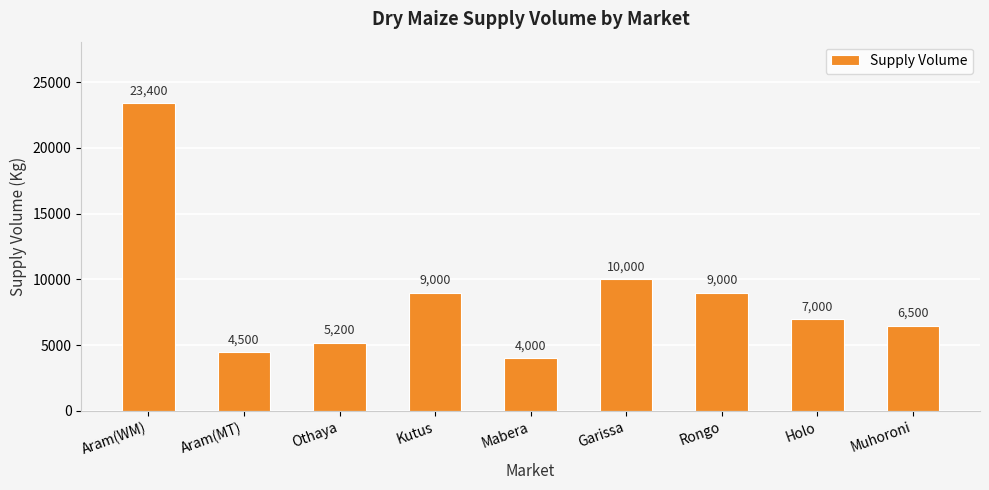

Does the chart contain stacked bars?

No